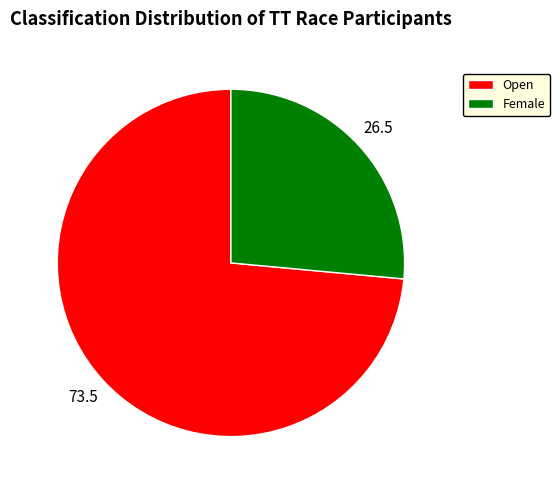

Is it true that Open is 74% of the pie?

True